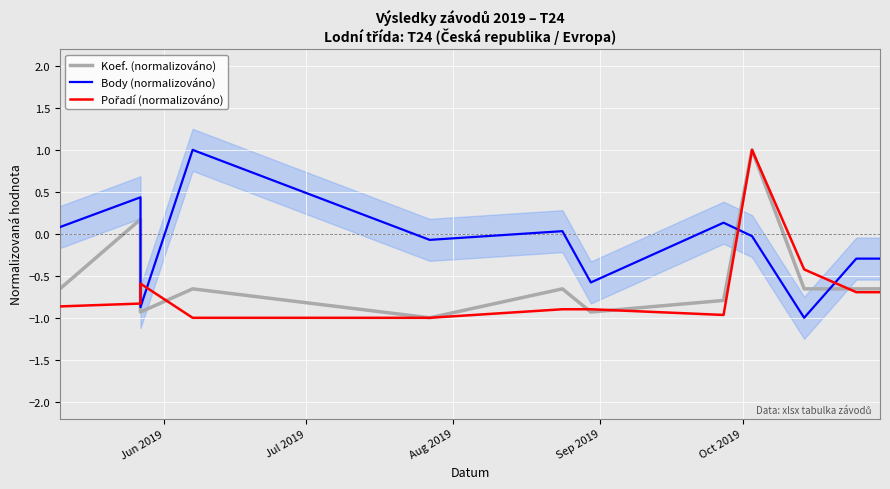

What position from the left is Jun 2019?

1